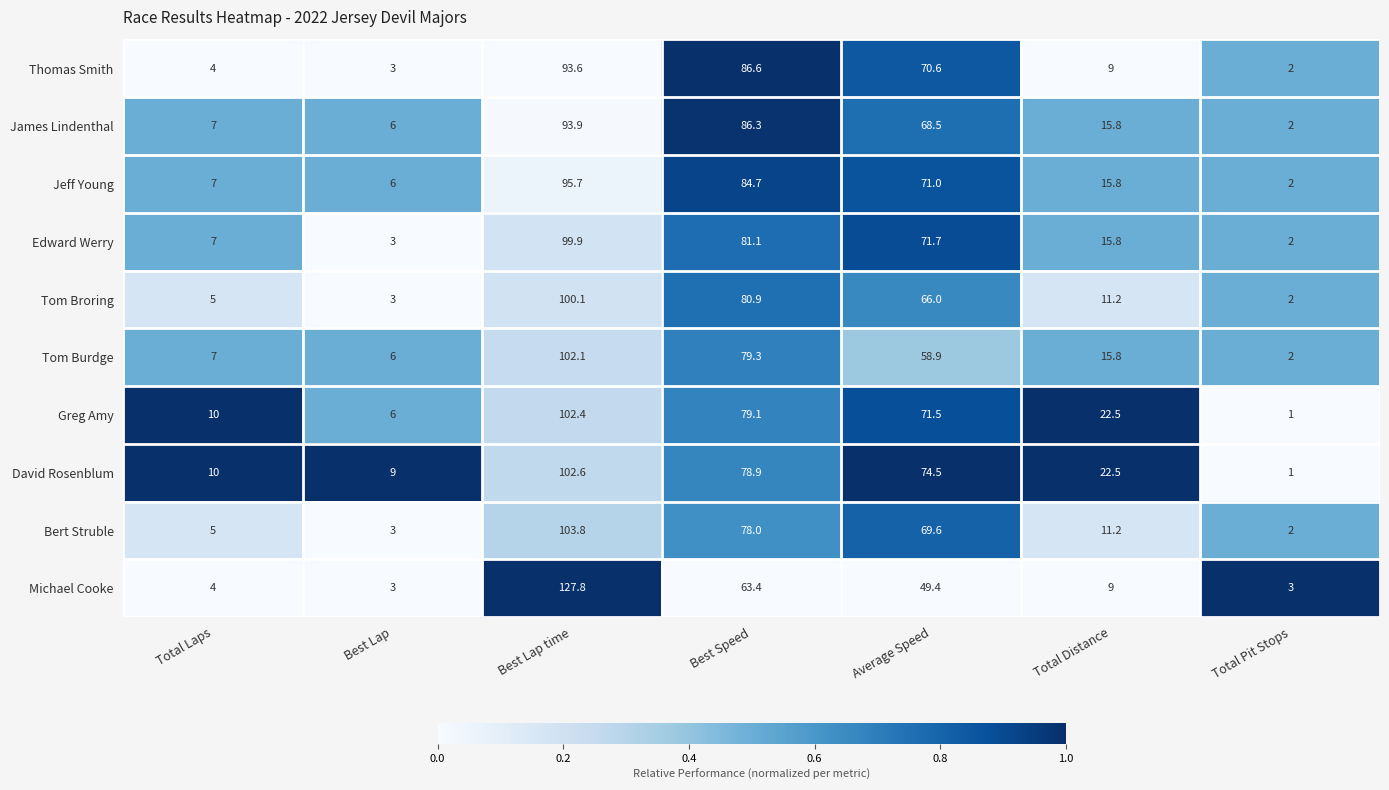

What value does the Jeff Young series have at Best Lap time?

95.7